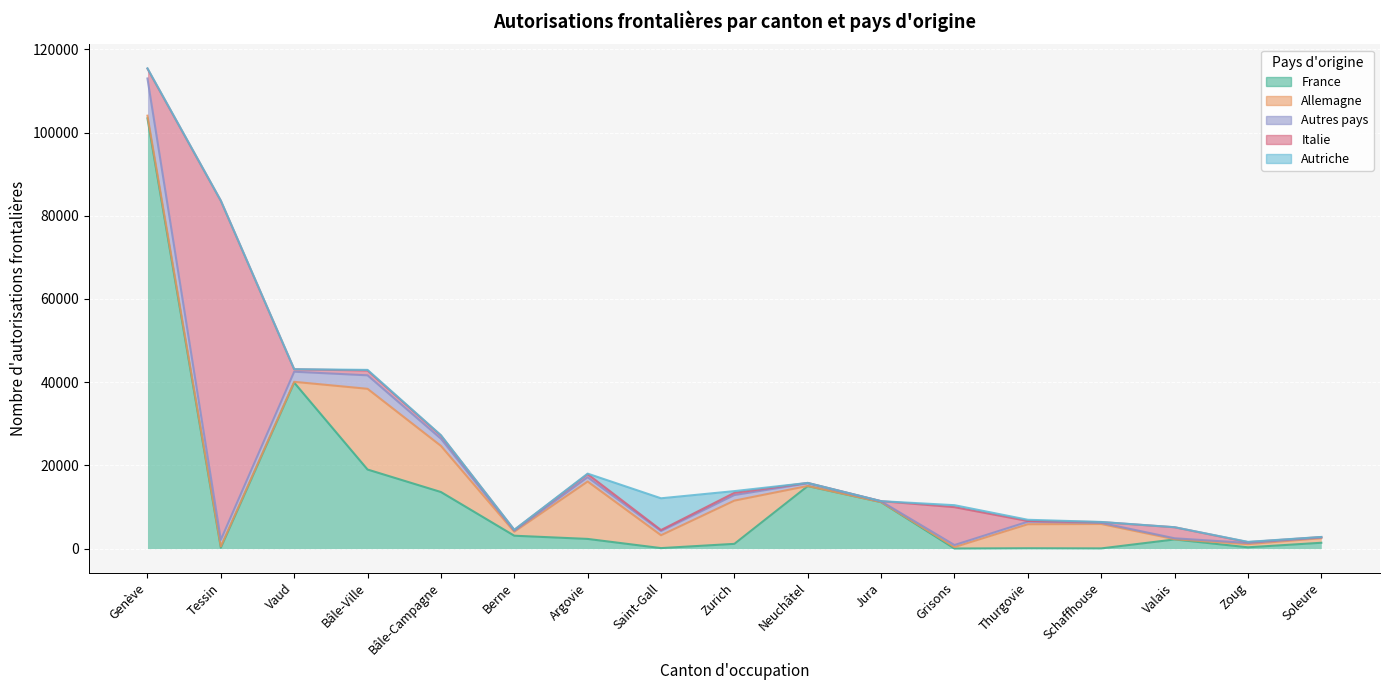

How many interior local valleys does the France series have?

5